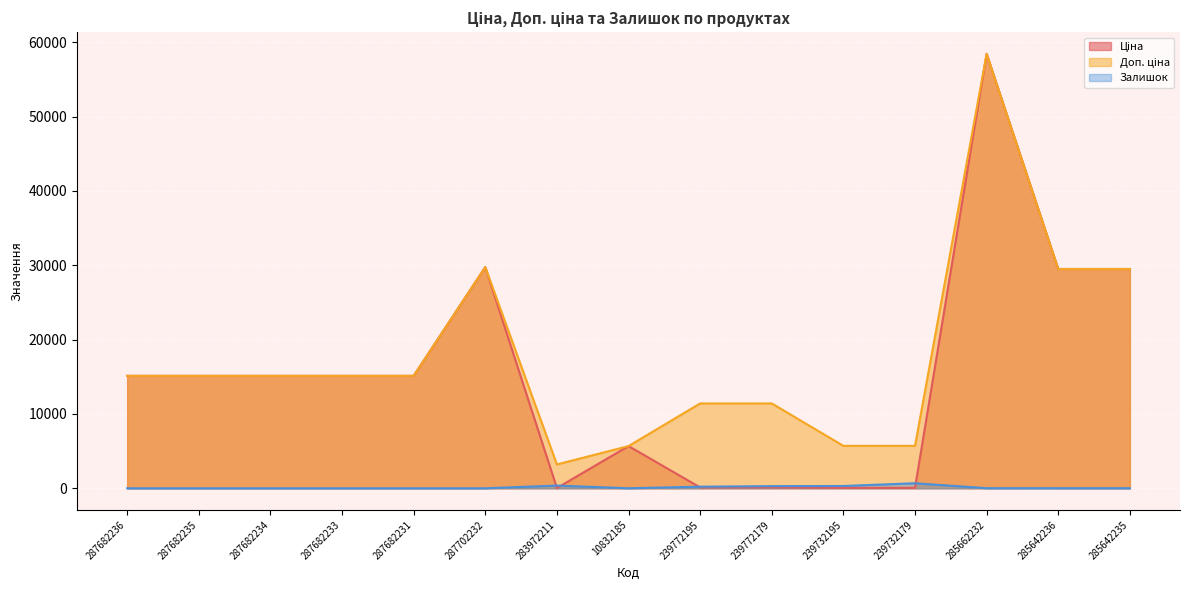

Rank the categories by Залишок value from lowest to highest.

287682236, 287682235, 287682234, 287682233, 287682231, 287702232, 10832185, 285642236, 285642235, 285662232, 239772195, 239772179, 239732195, 283972211, 239732179